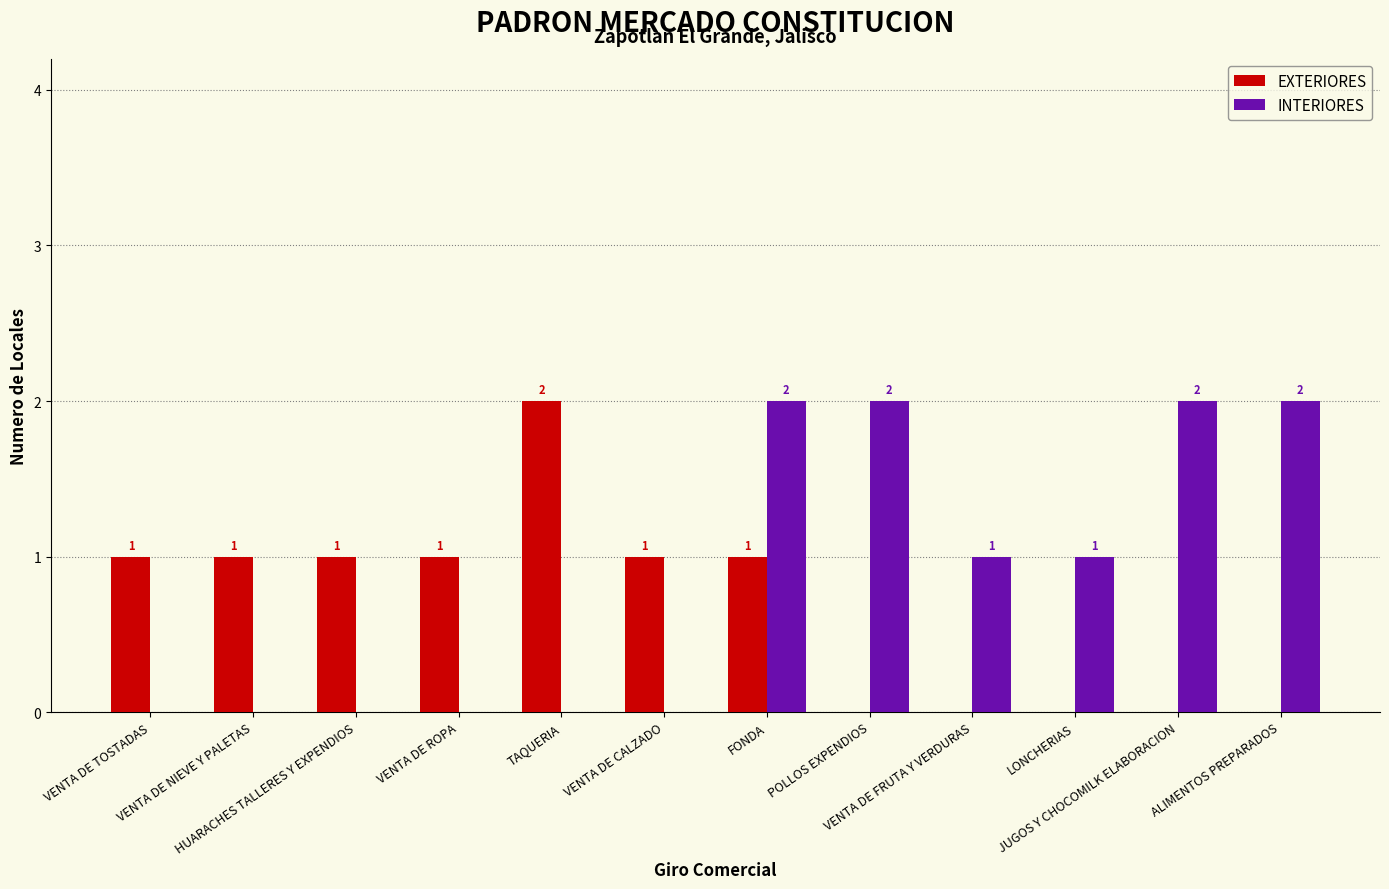

How many EXTERIORES values are between 0 and 1?

11